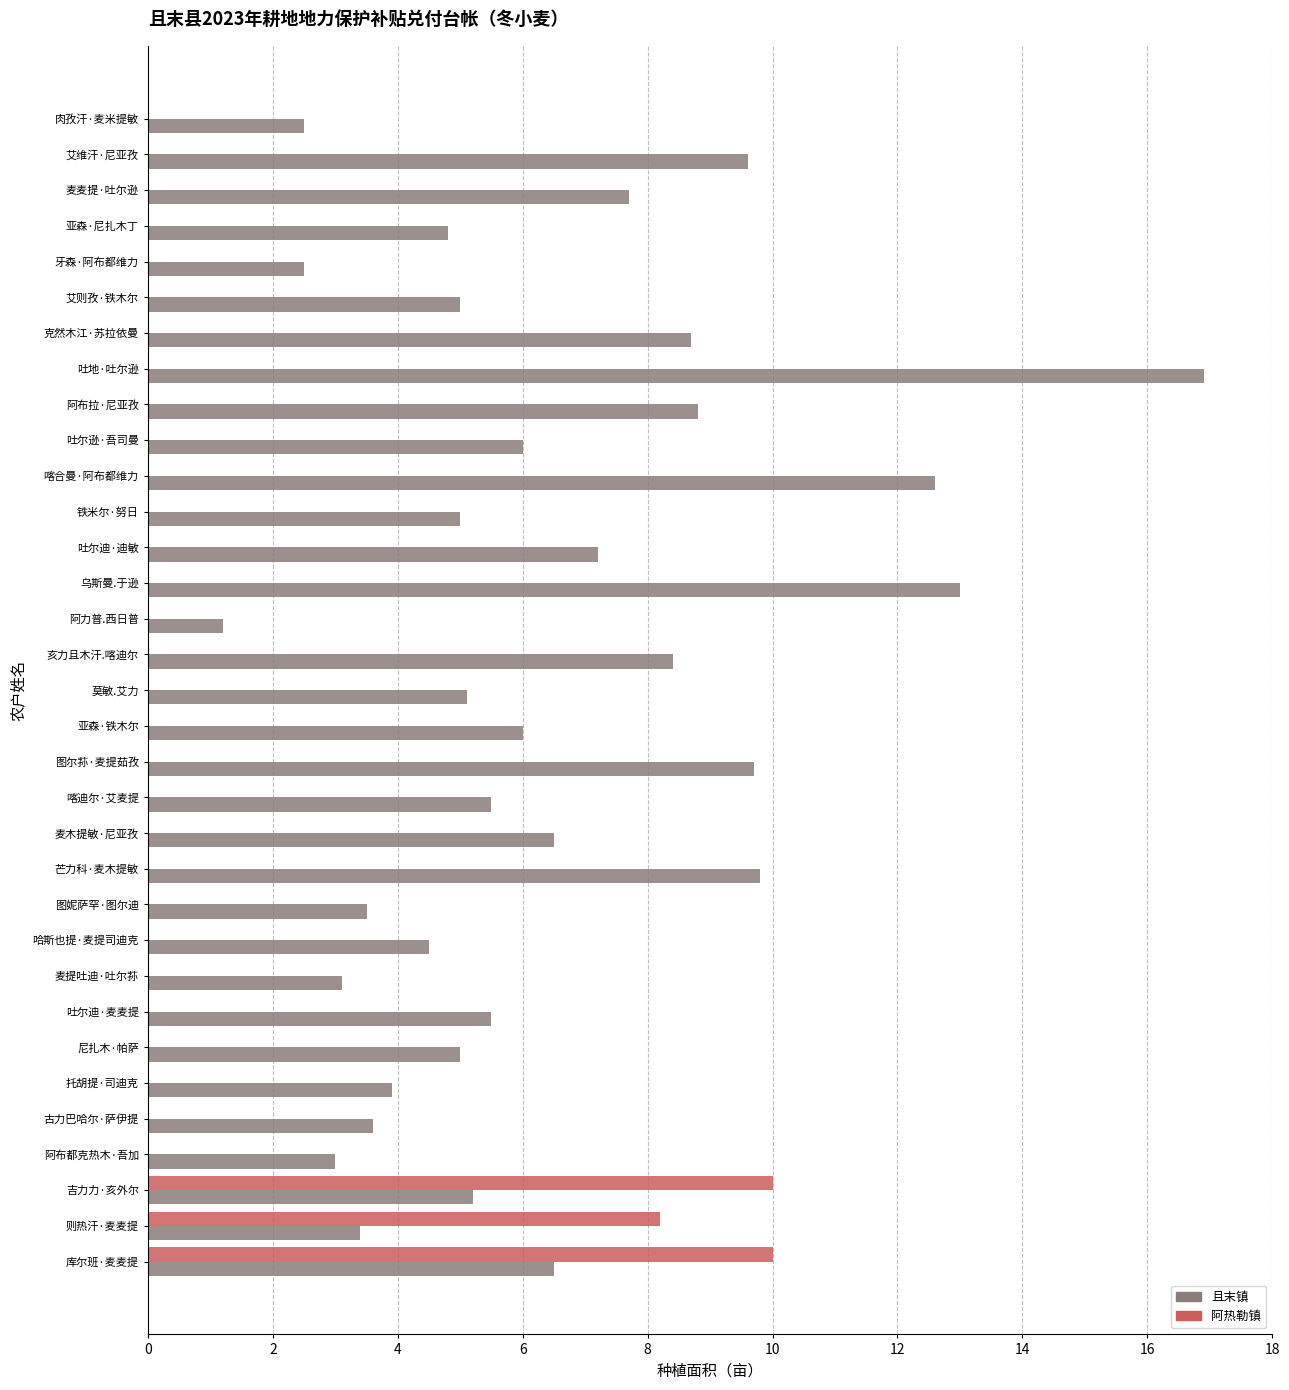

At which category does the chart reach its peak across all series?

吐地·吐尔逊